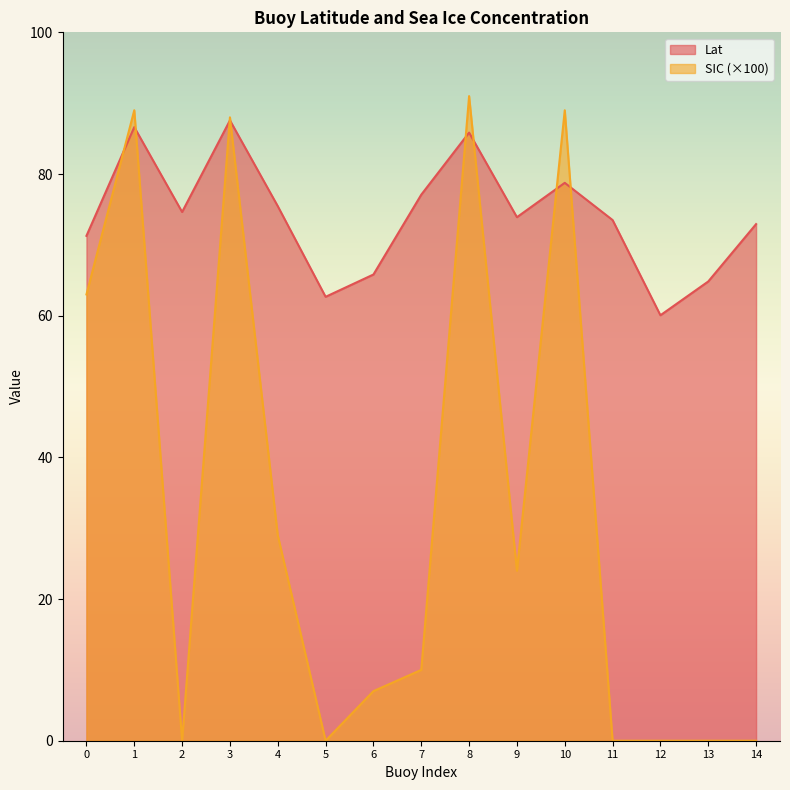

Reading left to right, what are all the values shown in this chart?

Lat: 71.3	86.6	74.6	87.6	75.5	62.7	65.8	77.1	85.8	73.9	78.8	73.5	60.1	64.8	72.9
SIC: 63.0	89.0	0.0	88.0	29.0	0.0	7.0	10.0	91.0	24.0	89.0	0.0	0.0	0.0	0.0